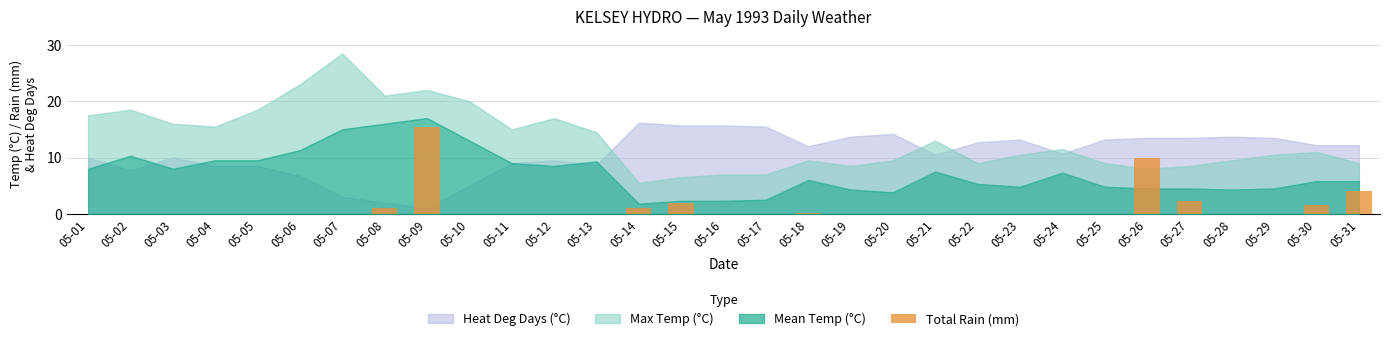

The value at 05-30 is 1.6. True or false?

True